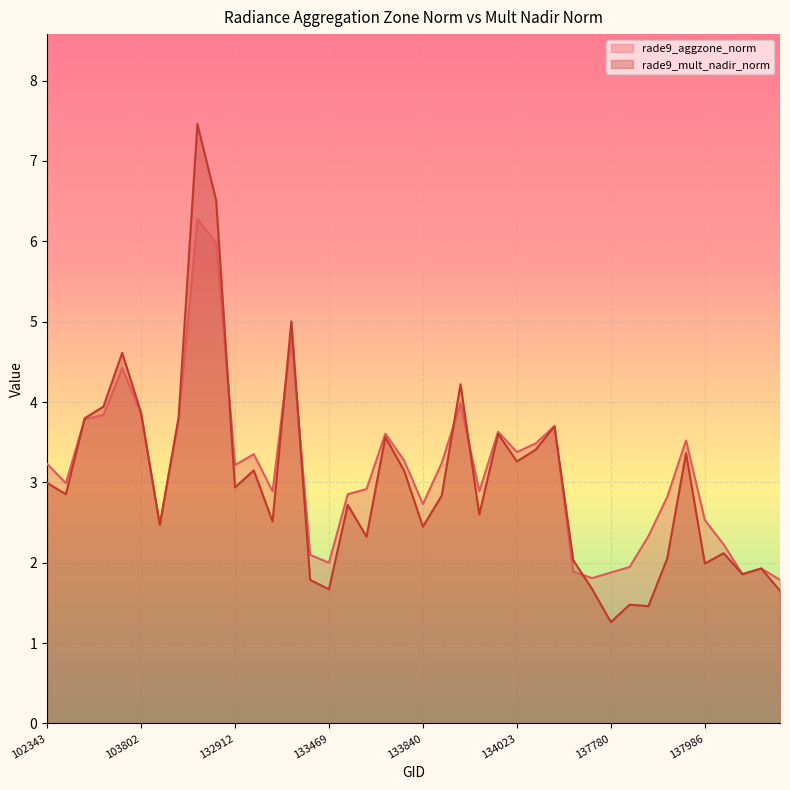

True or false: rade9_aggzone_norm has more than 2 points higher than both neighbors.

True